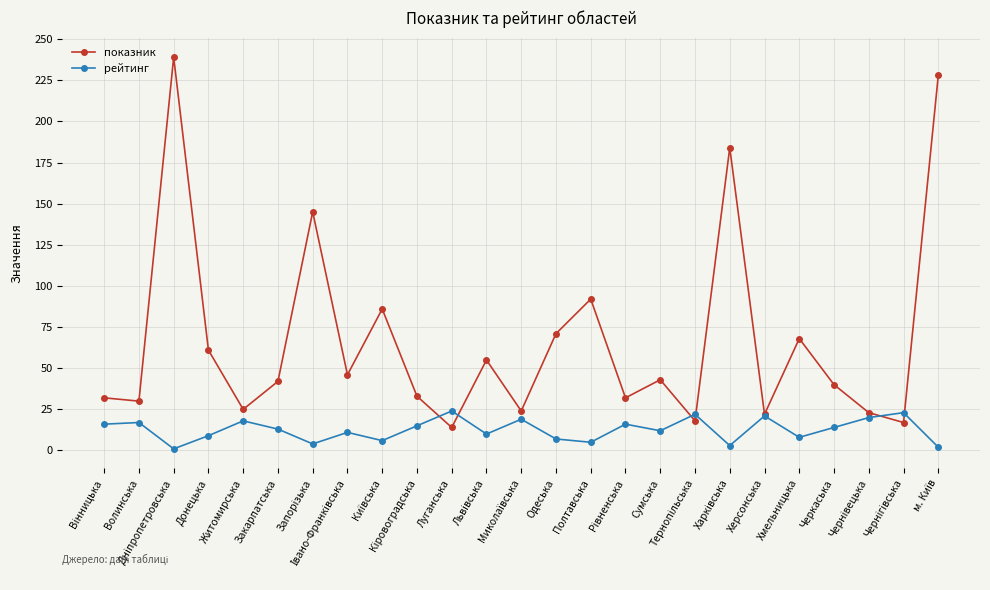

Rank the series by their maximum value, from lowest to highest.

рейтинг, показник